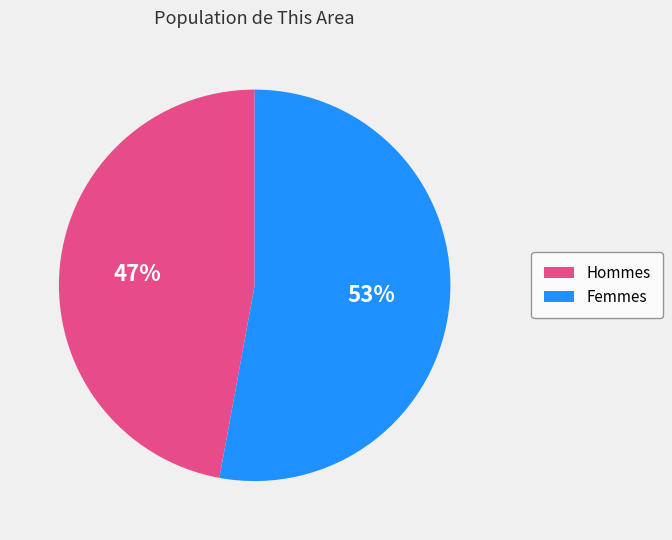

Is there a majority slice in this chart?

Yes